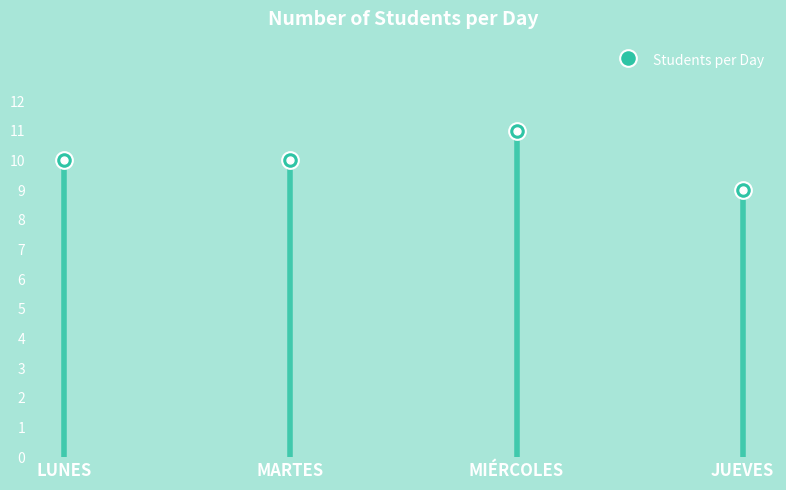

What is the sum of the values at JUEVES and MIÉRCOLES?

20